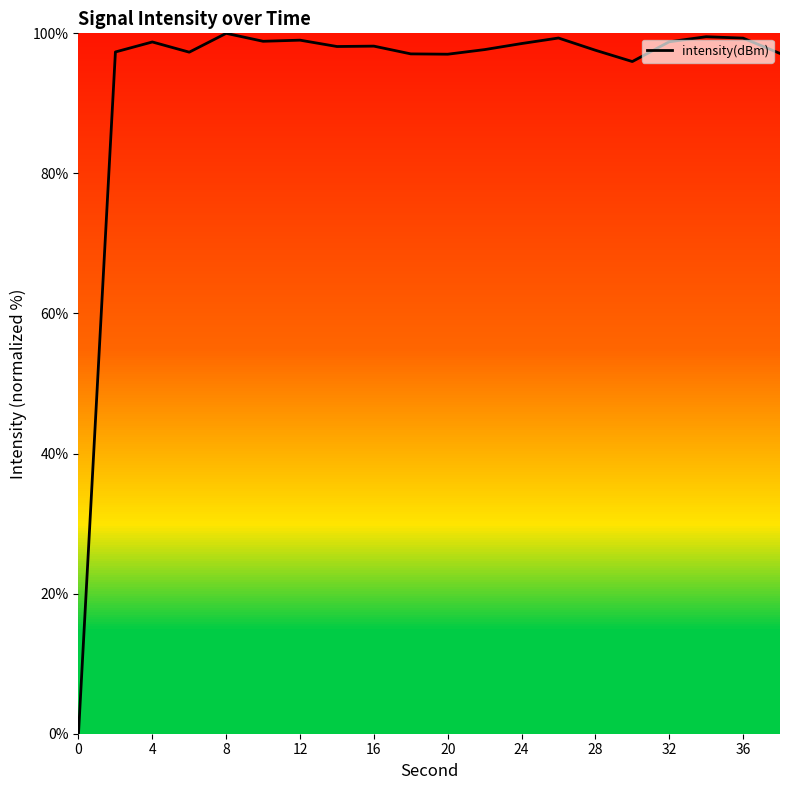

How many lines are shown in the chart?

1